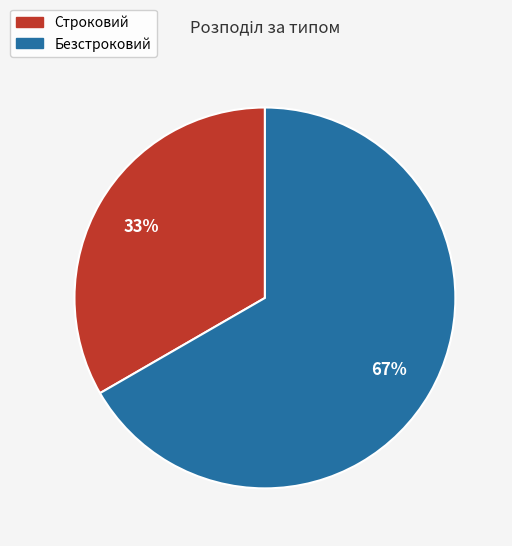

Is the sum of Безстроковий and Строковий greater than half?

Yes